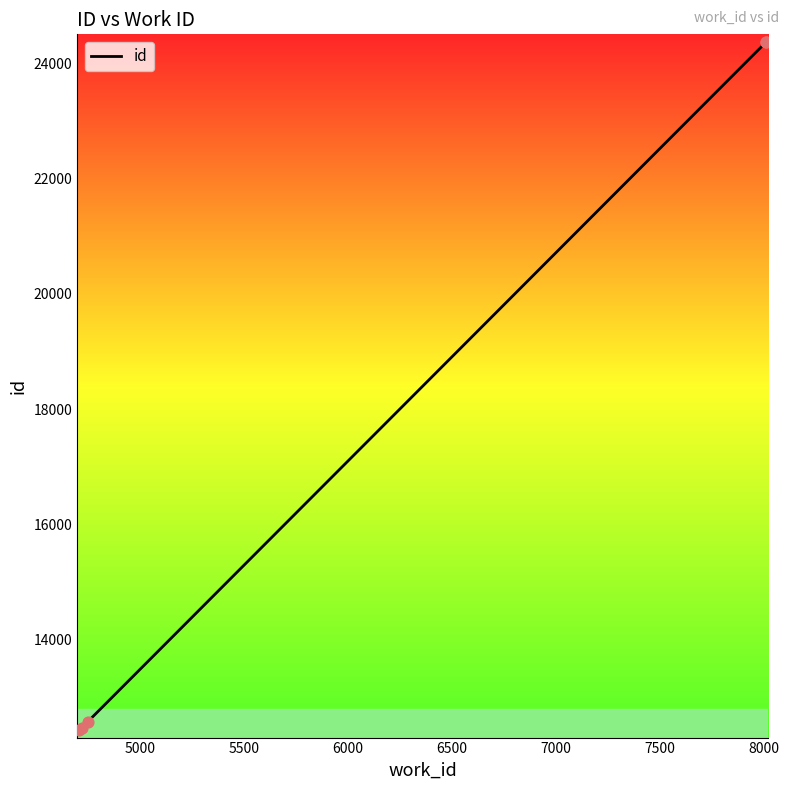

Which has a higher value, 6500 or 5000?

6500